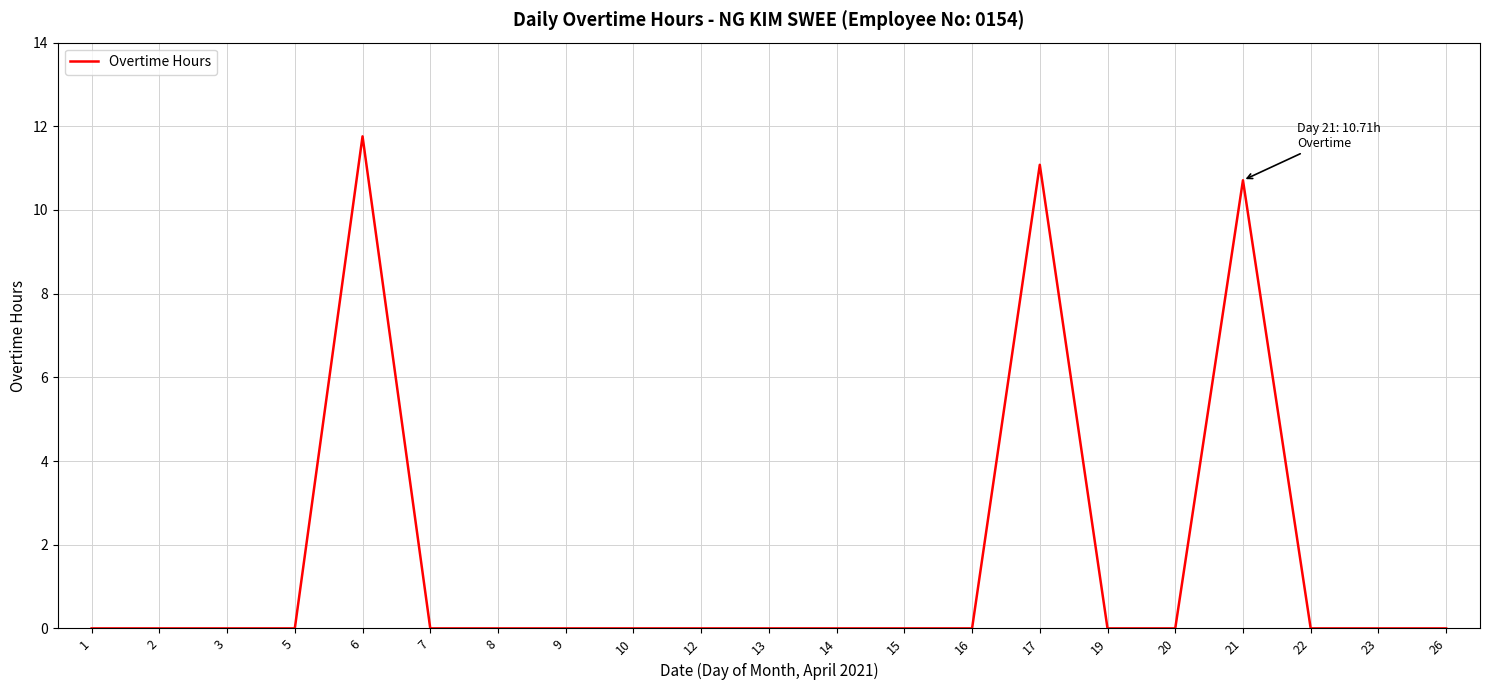

What is the maximum value shown in the chart?

11.8